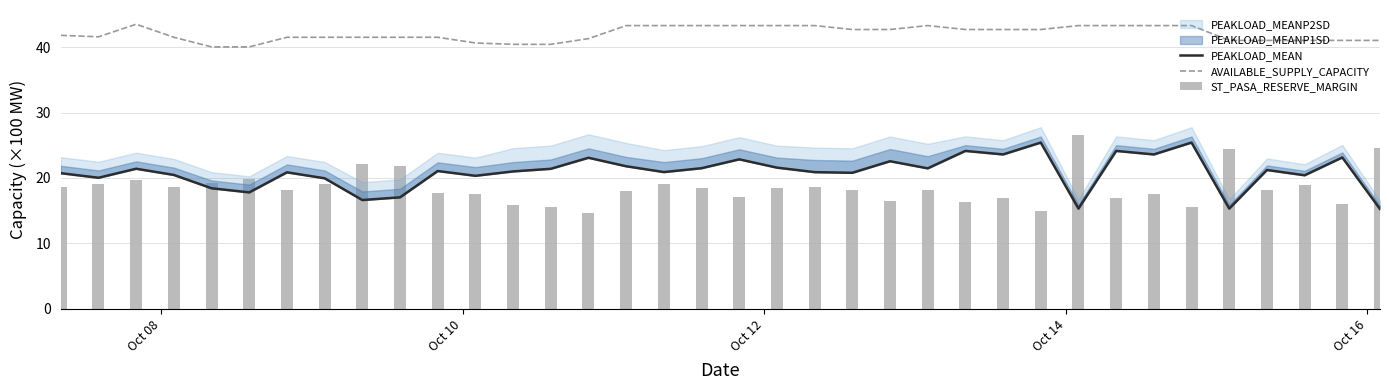

Which series has the largest total across all categories?

AVAILABLE_SUPPLY_CAPACITY